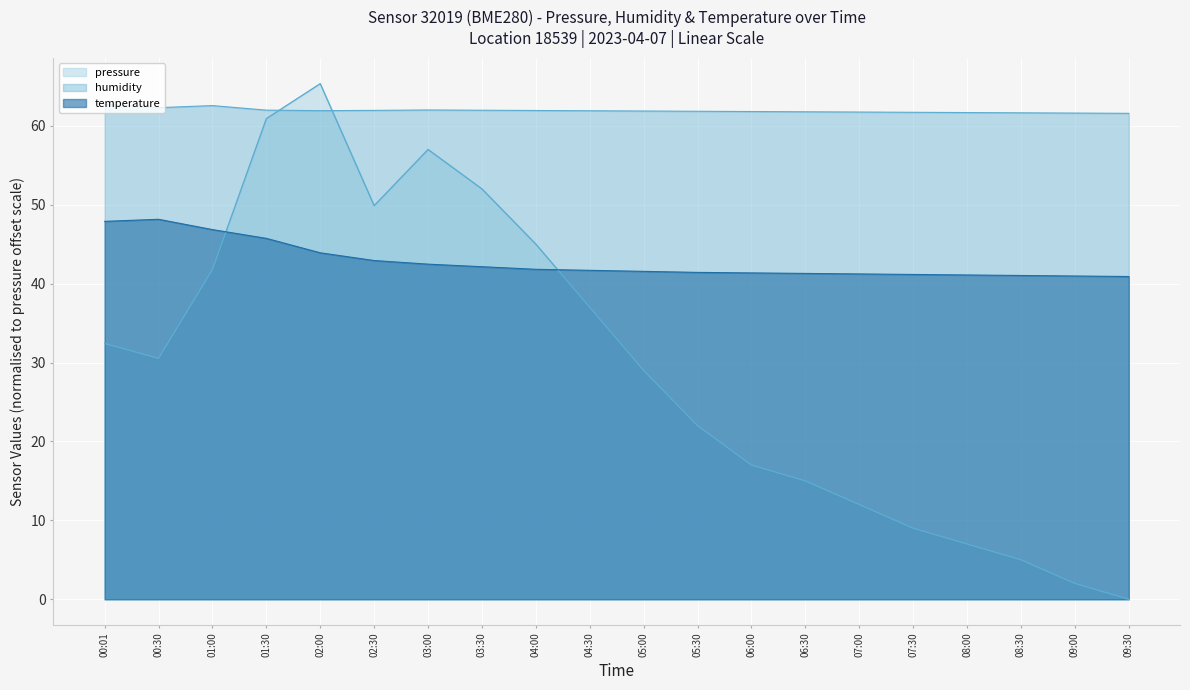

What is the total value across all series at 08:00?

109.8